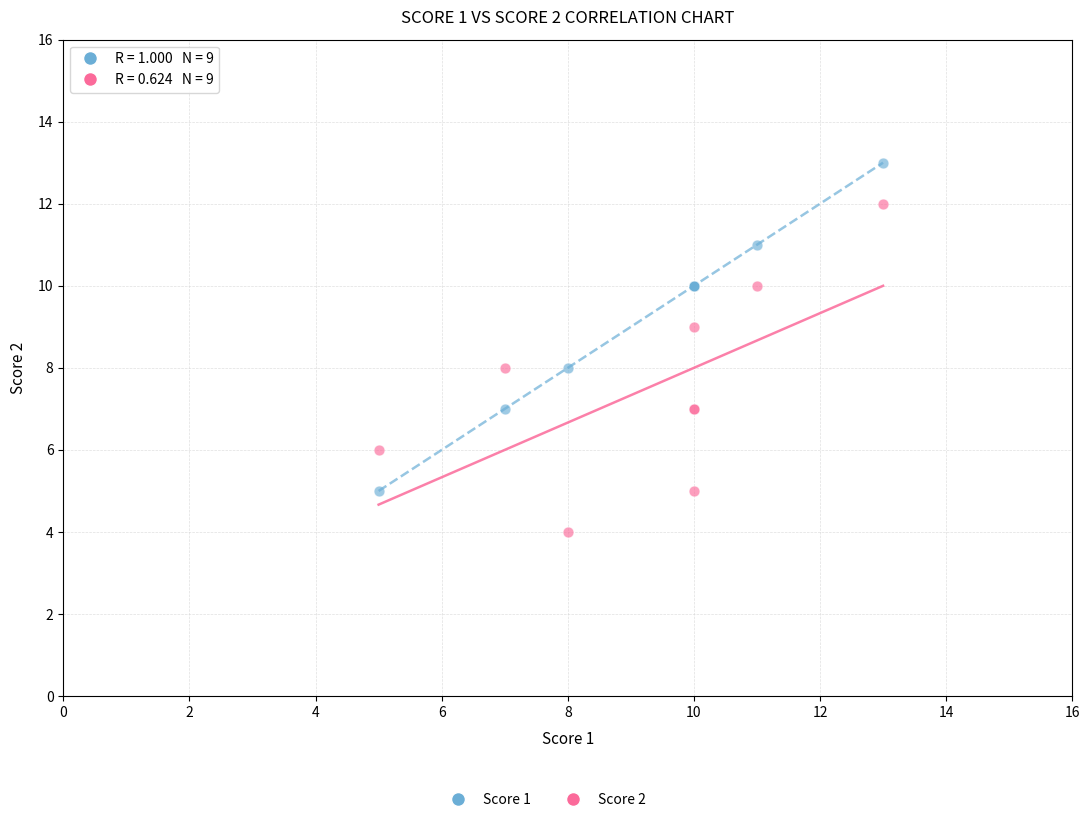

Which series reaches the maximum Y coordinate?

Score 1